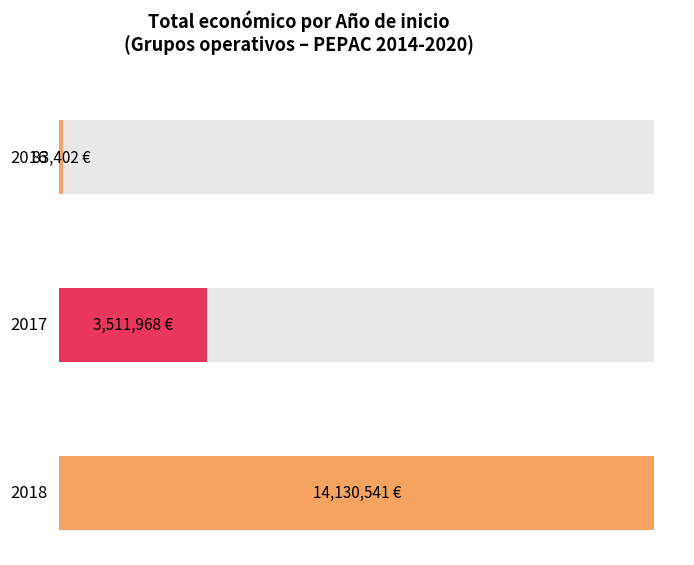

Which label corresponds to the largest value in the chart?

2018